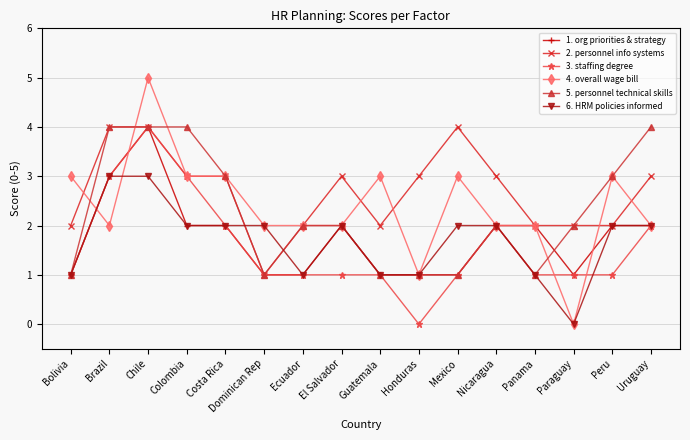

Is the value of 1. org priorities & strategy at Peru greater than the value of 5. personnel technical skills at Peru?

No